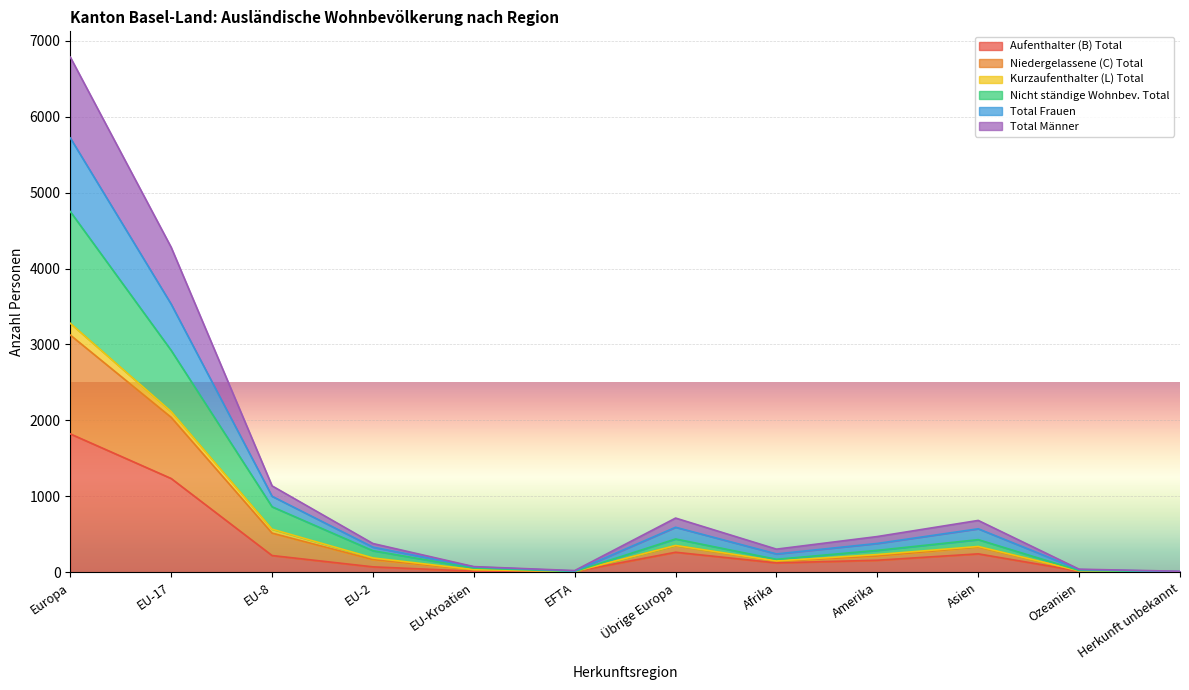

What is the highest value of the Aufenthalter (B) Total series?

1823